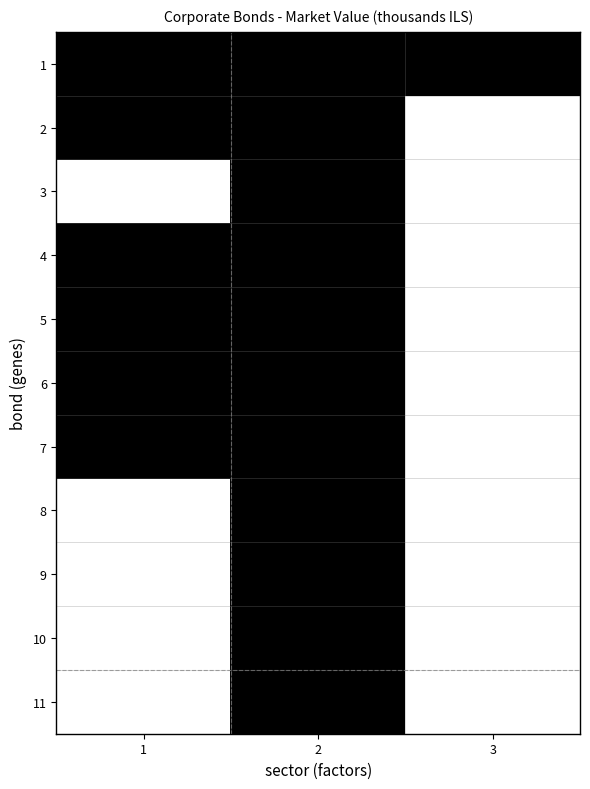

List the series in order of their peak value, lowest first.

1, 2, 3, 4, 5, 6, 7, 8, 9, 10, 11